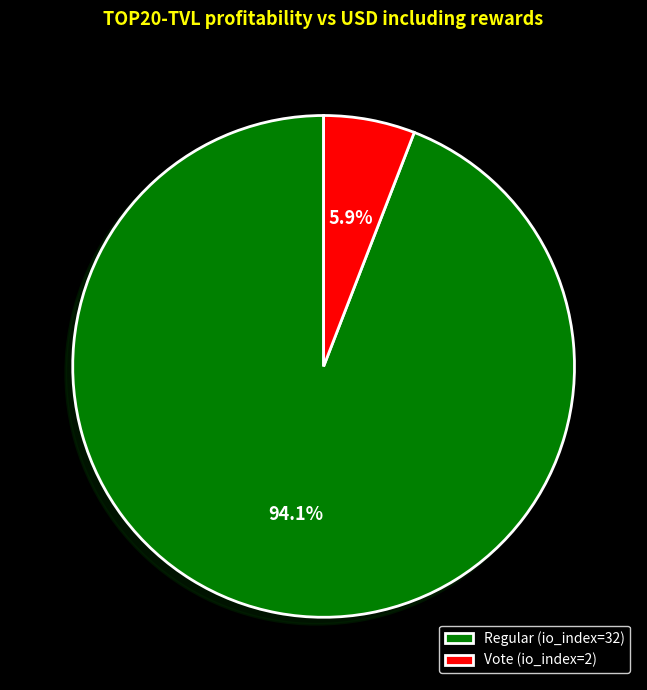

To the nearest percent, what is the difference between the largest and smallest slice percentages?

88%